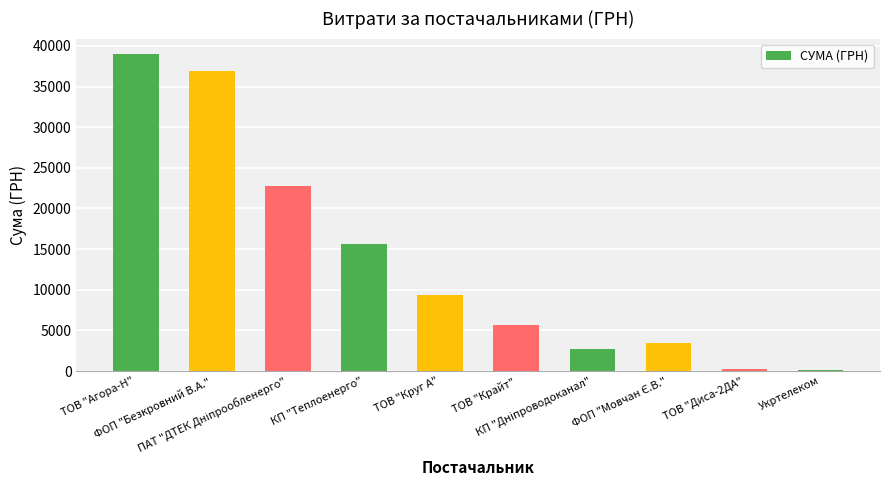

What is the difference between the second highest and second lowest values?

36602.4